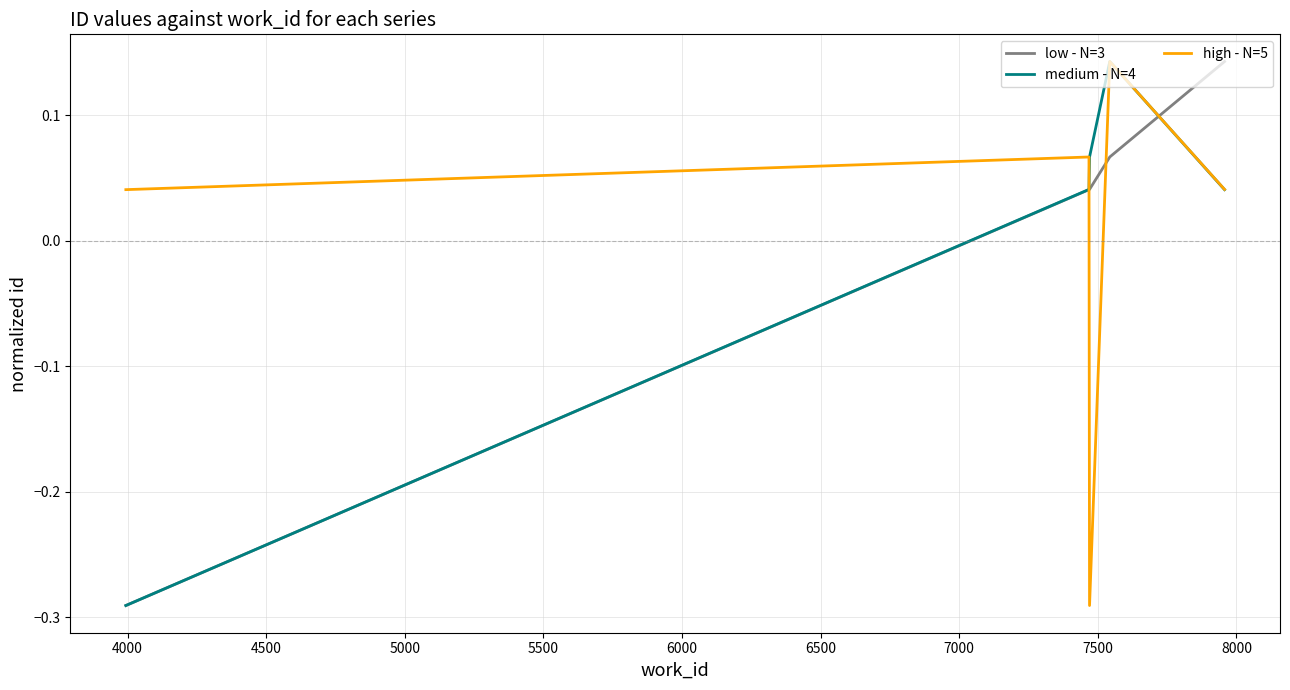

True or false: high - N=5 and low - N=3 cross at least once.

True